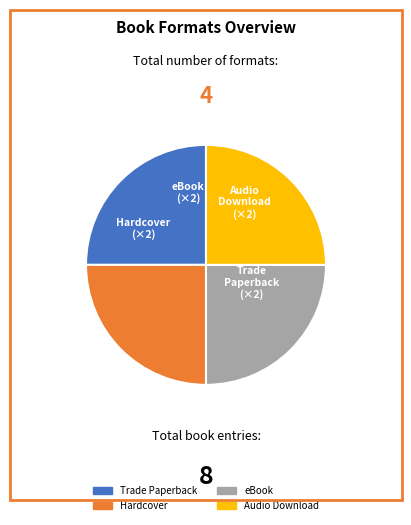

Is there any slice that represents more than half of the pie?

No